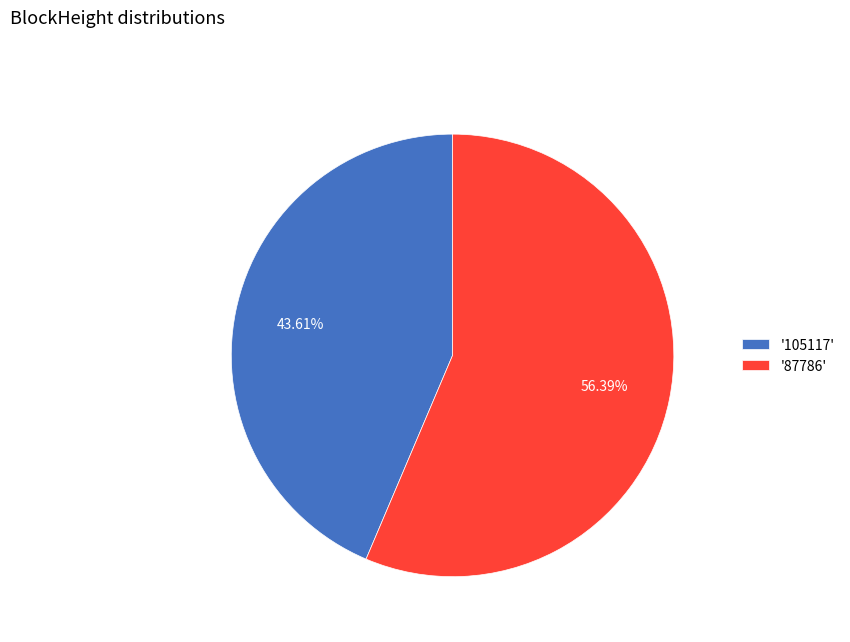

Does '105117' represent more than half of the total?

No